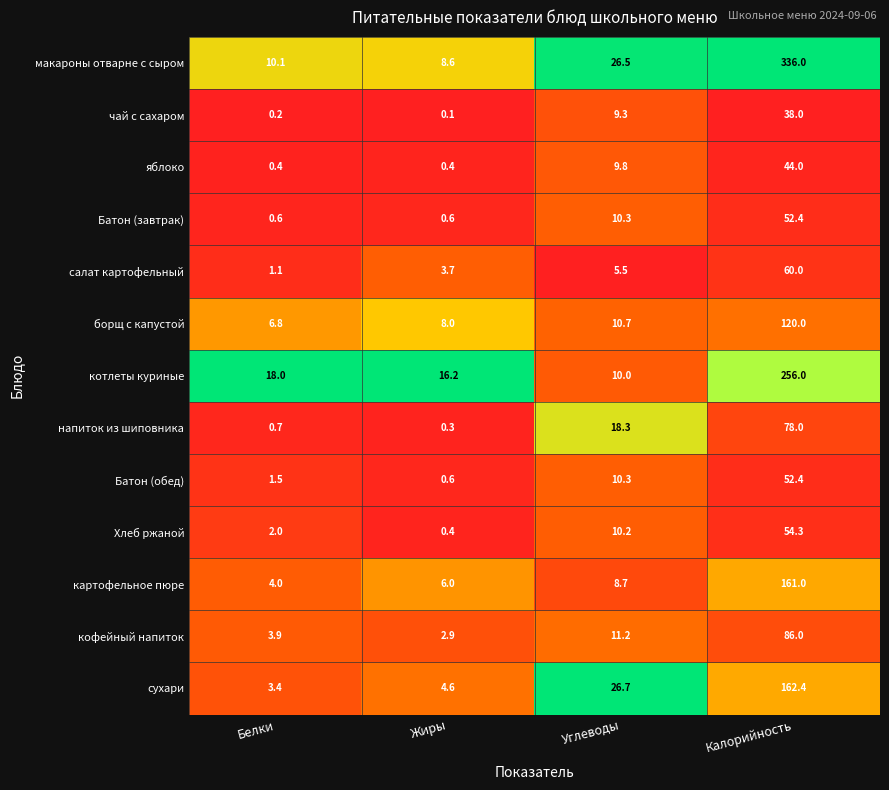

What value does the сухари series have at Калорийность?

162.4